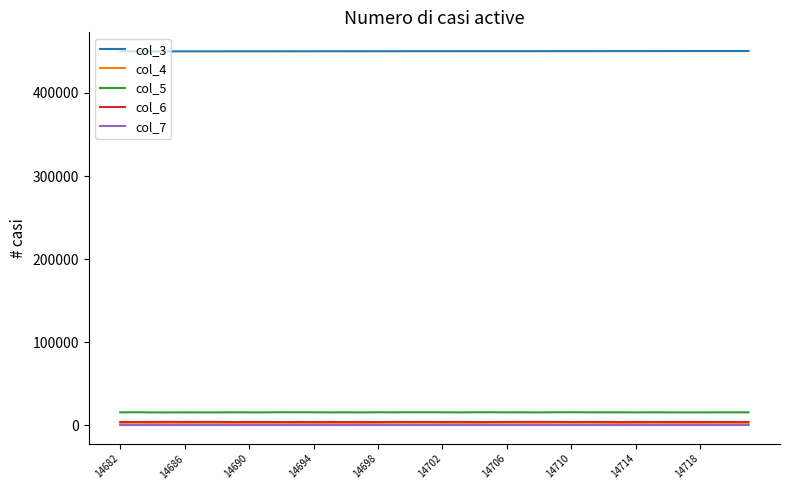

True or false: col_5 and col_3 cross at least once.

False